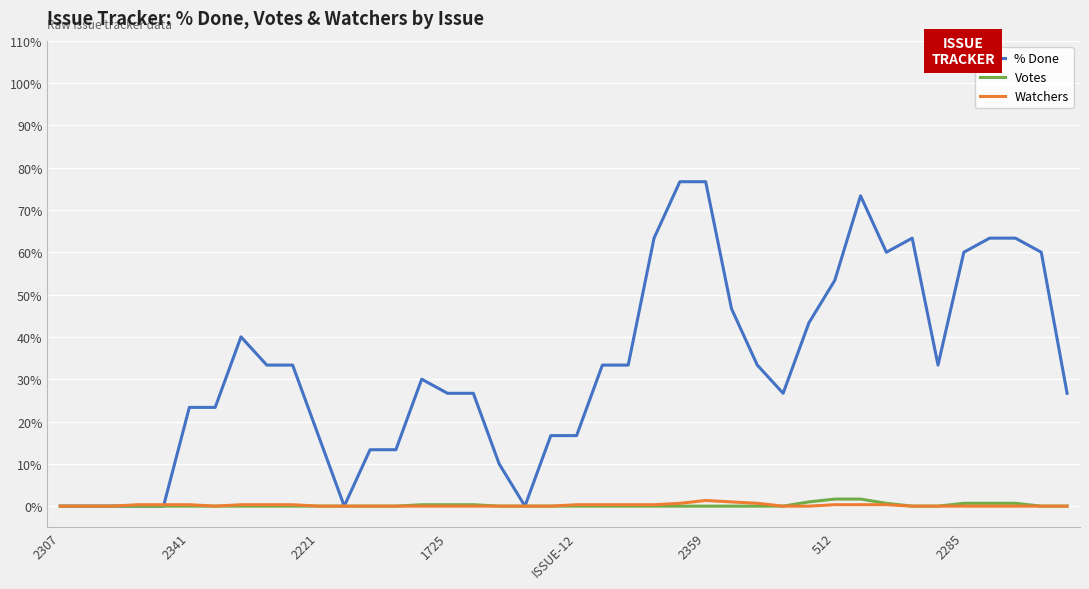

Which series has the largest range (max minus min)?

% Done